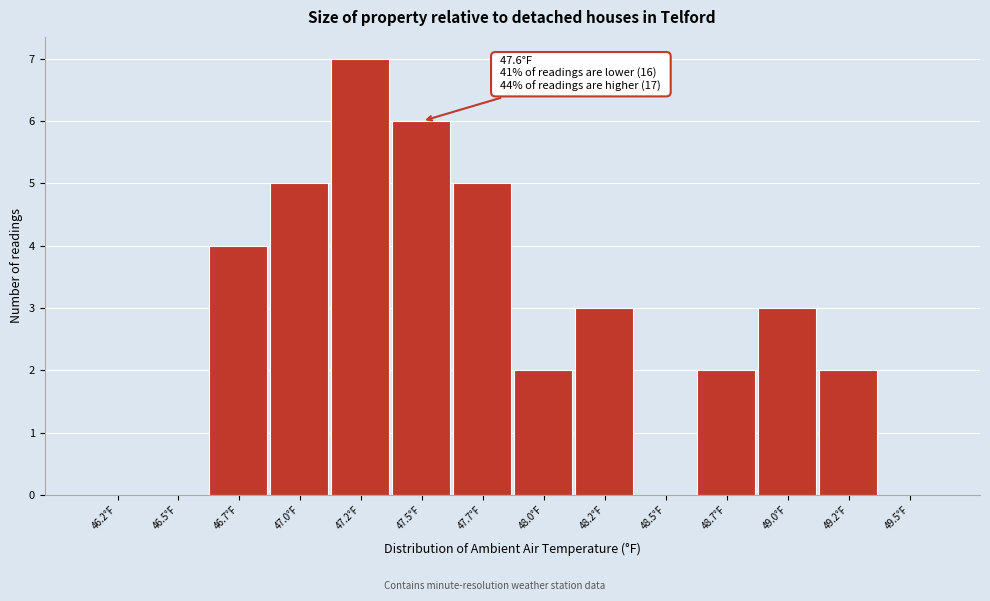

Reading right to left, extract all data points from this chart.

49.5°F=0	49.2°F=2	49.0°F=3	48.7°F=2	48.5°F=0	48.2°F=3	48.0°F=2	47.7°F=5	47.5°F=6	47.2°F=7	47.0°F=5	46.7°F=4	46.5°F=0	46.2°F=0